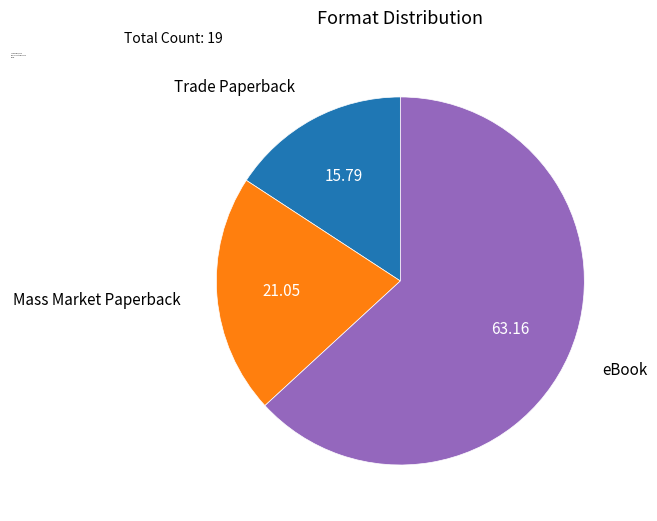

Which slice is the smallest?

Trade Paperback